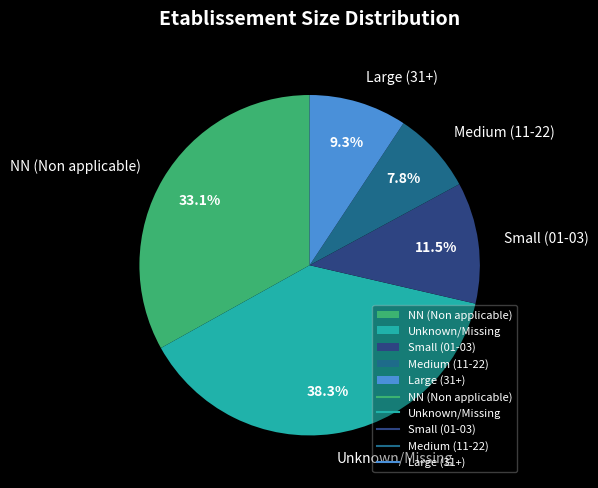

Does any single category account for the majority?

No